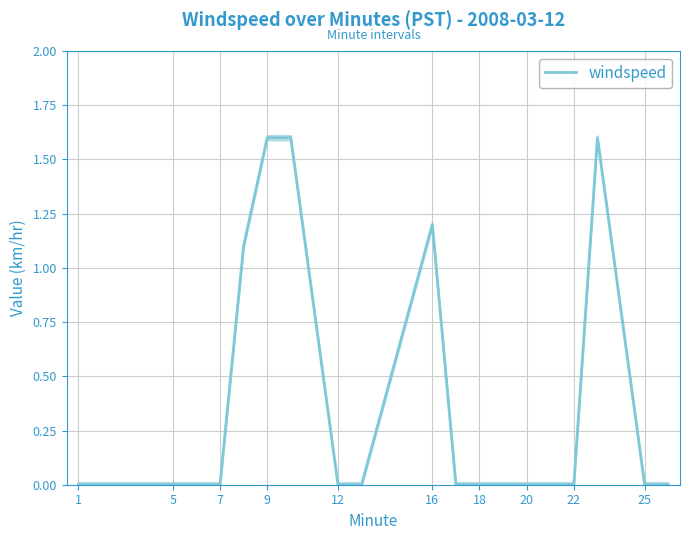

What is the highest value of the windspeed series?

1.6